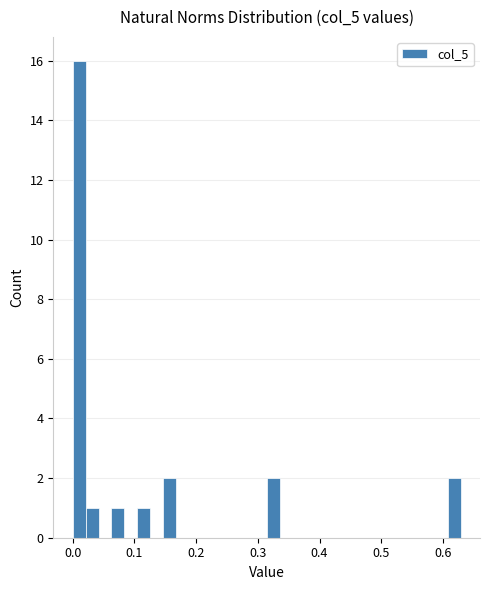

Around what value on the x-axis is the tallest bar? Give the approximate position of its centre, as read against the axis.

0.01